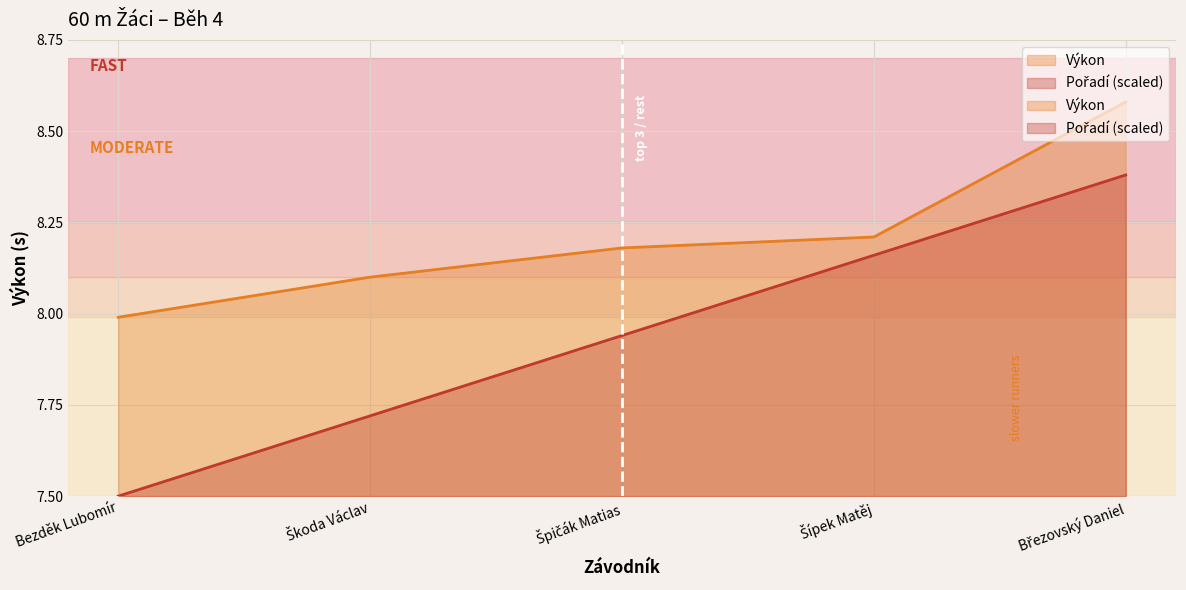

How many data points in Výkon are above 8?

4